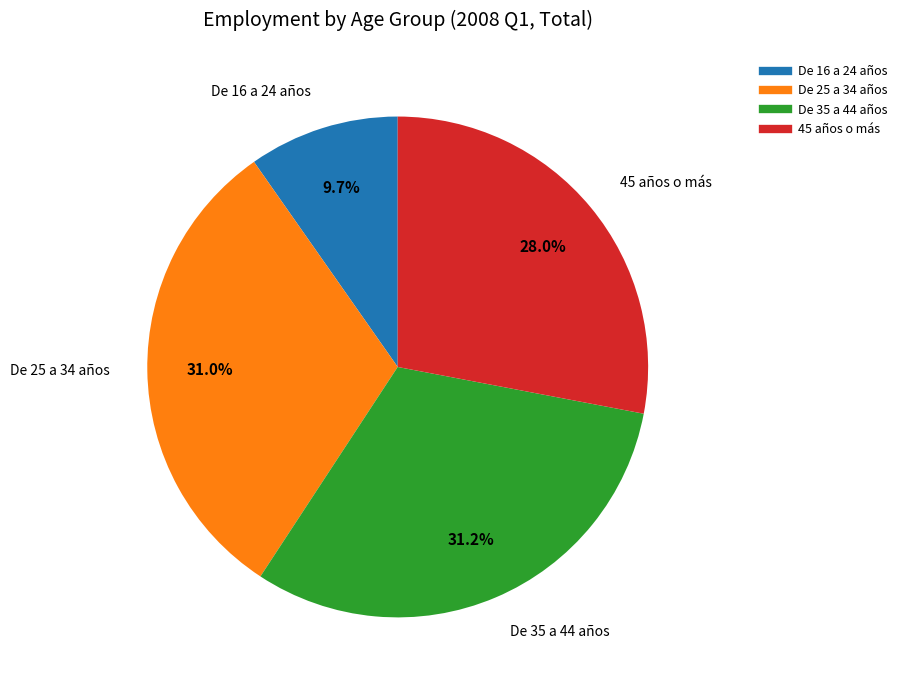

Which slice is the smallest?

De 16 a 24 años